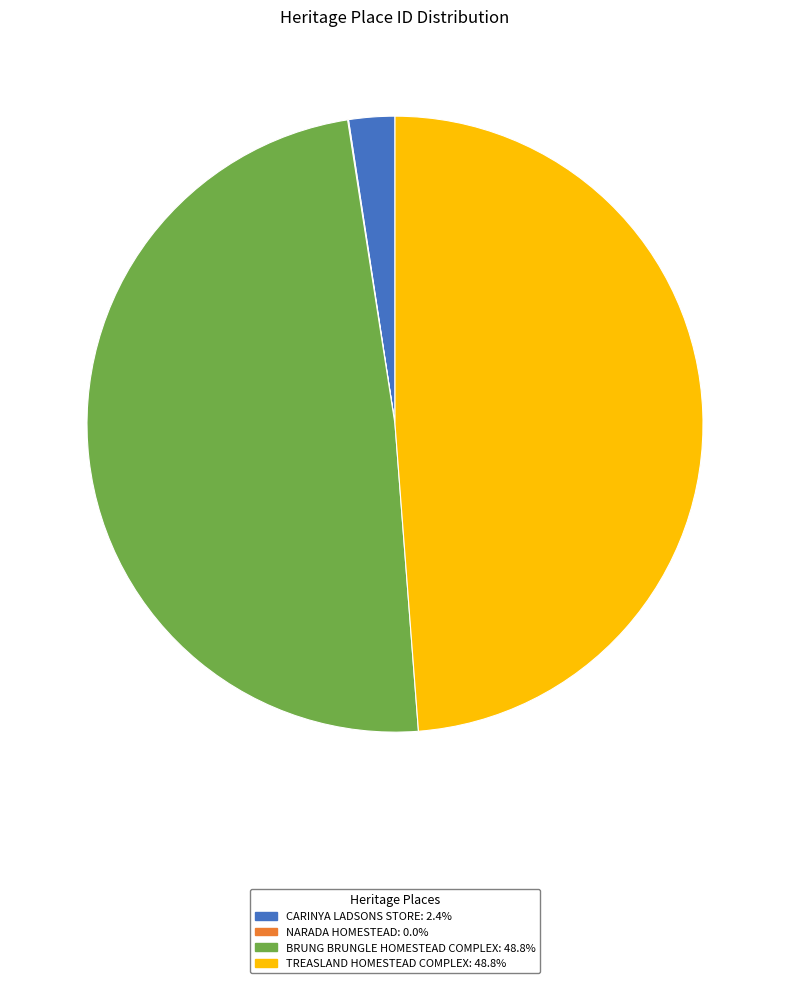

Between TREASLAND HOMESTEAD COMPLEX and CARINYA LADSONS STORE, which is larger?

TREASLAND HOMESTEAD COMPLEX